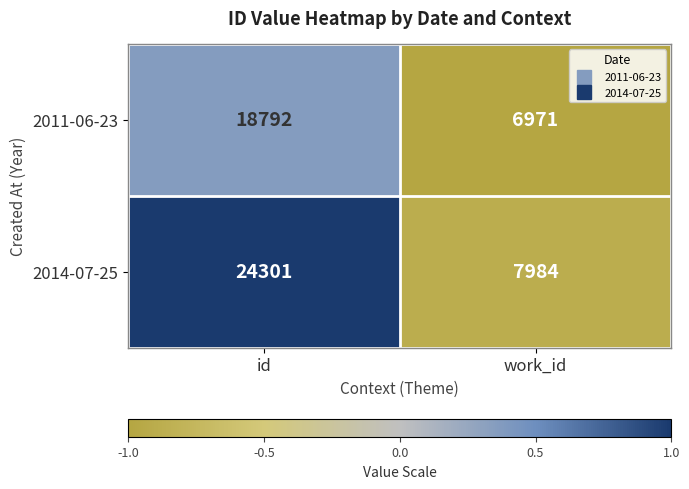

Rank the series at work_id from highest to lowest value.

2014-07-25, 2011-06-23